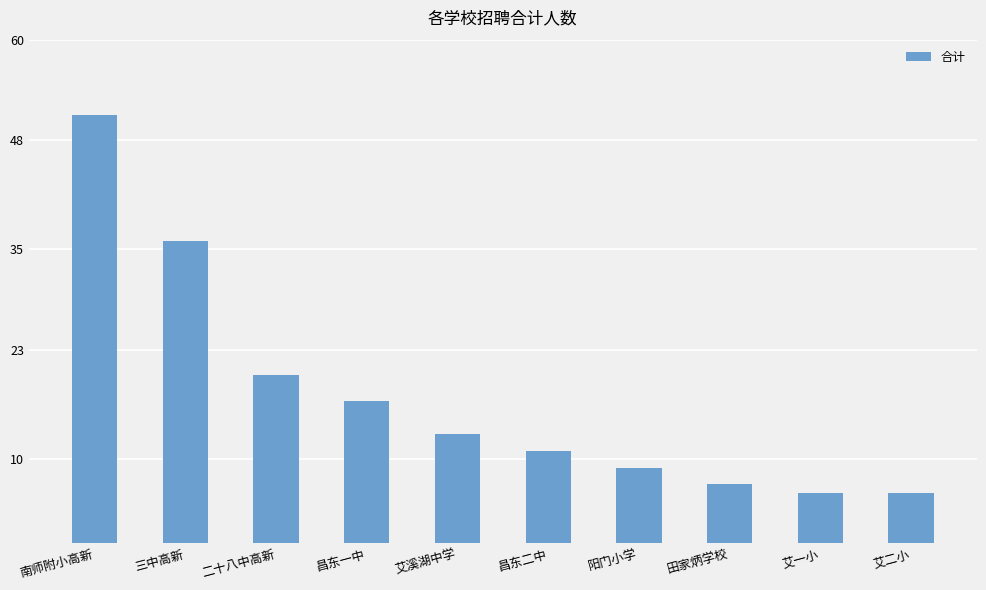

What is the ratio of the value at 艾二小 to the value at 南师附小高新?

0.1